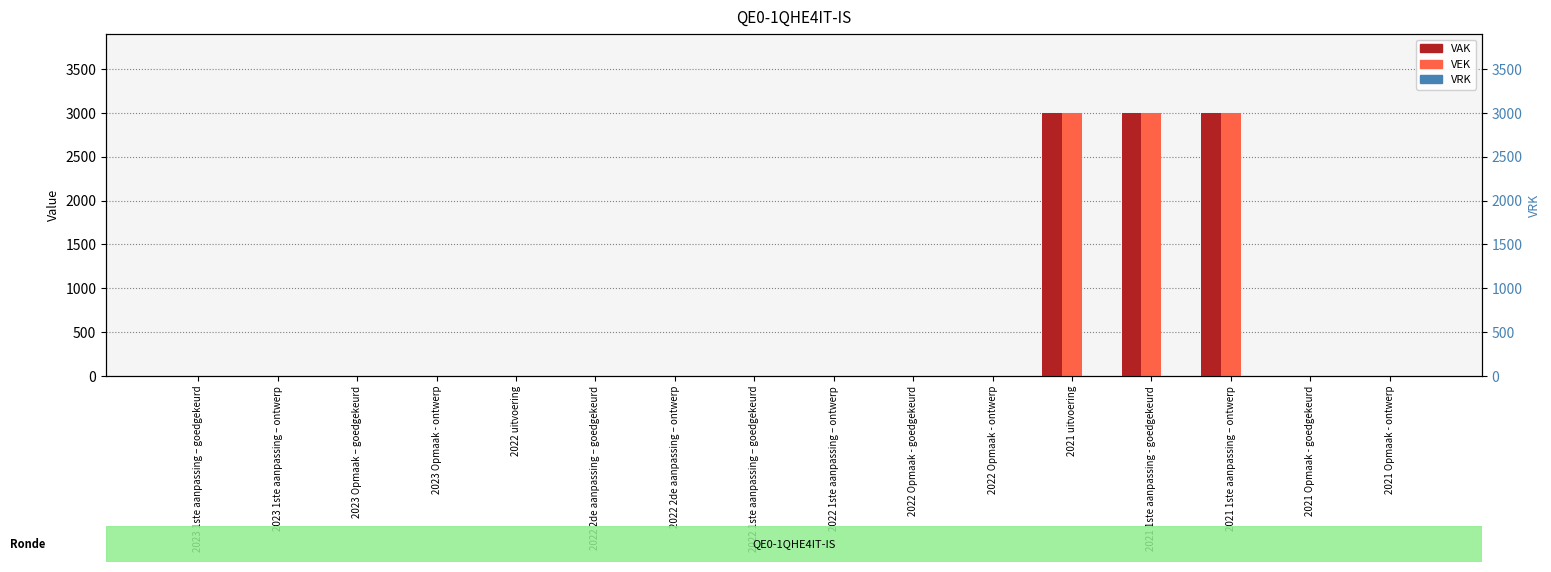

How many data points in VAK are above 0?

3